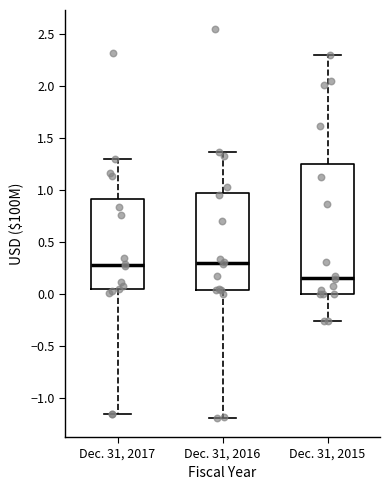

Which box is the tallest, from its lower edge to its upper edge?

Dec. 31, 2015